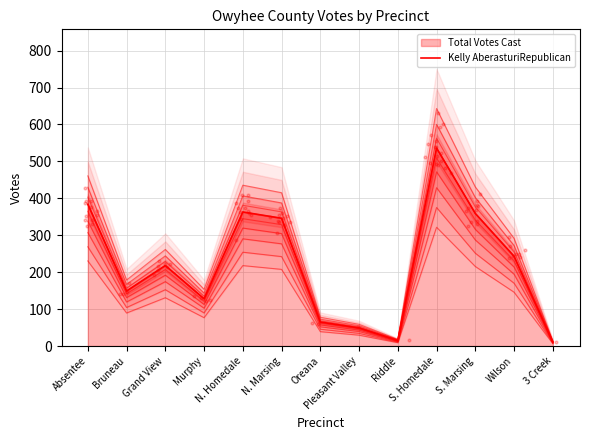

Which has a higher value, Pleasant Valley or S. Marsing?

S. Marsing